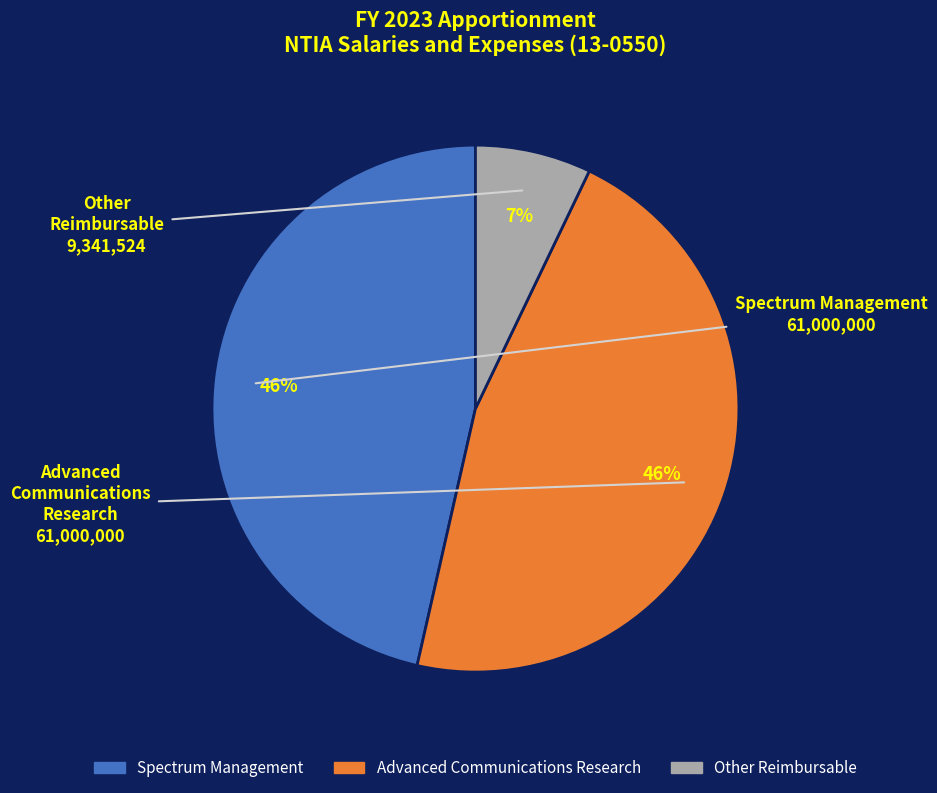

To the nearest percent, what is the difference between the largest and smallest slice percentages?

39%